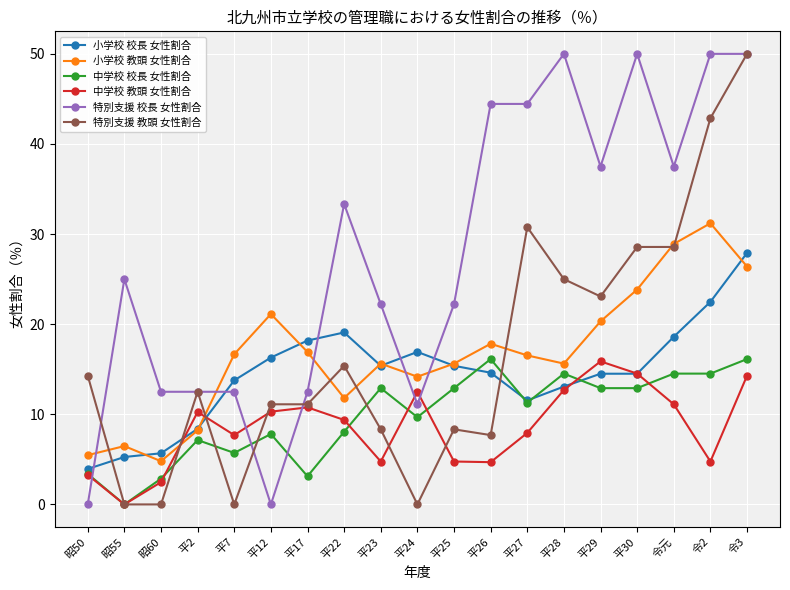

Between which two adjacent categories do 中学校 教頭 女性割合 and 小学校 校長 女性割合 first intersect?

昭60 and 平2